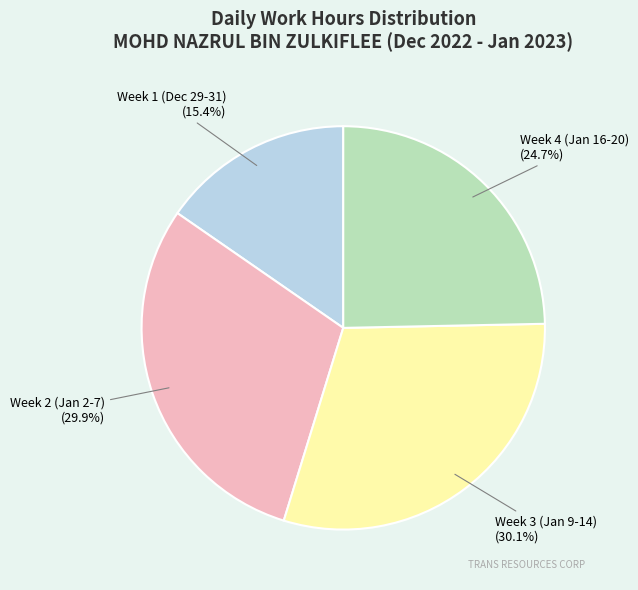

Is there any slice that represents more than half of the pie?

No